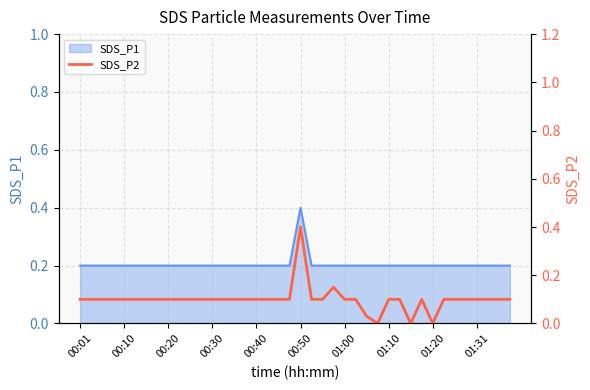

What is the maximum value for SDS_P1?

0.4